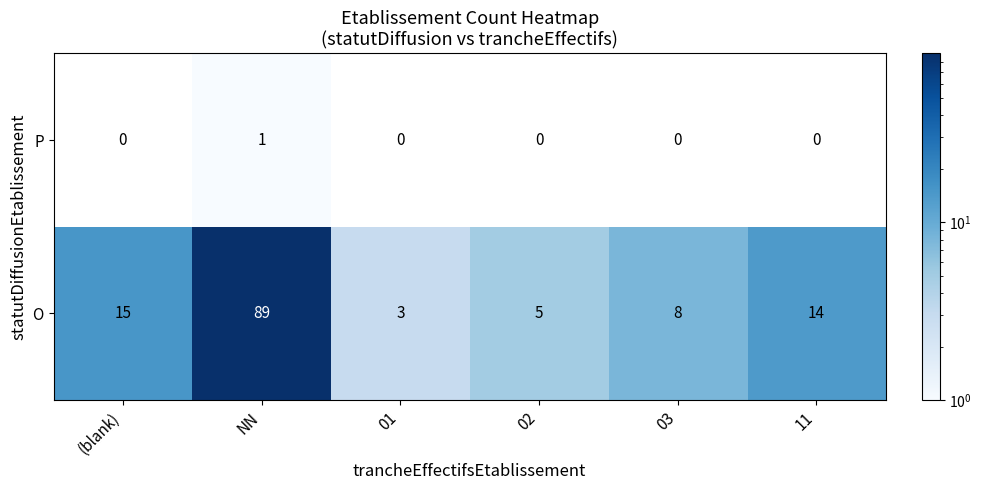

What is the sum of the O values at (blank) and 11?

29